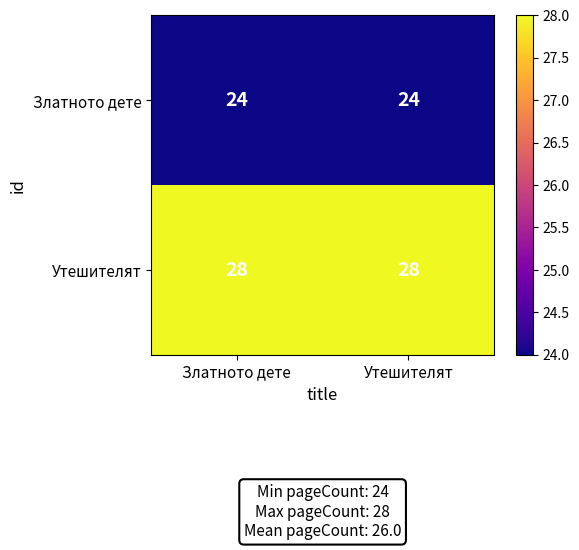

Rank the series by their average value, from highest to lowest.

Утешителят, Златното дете